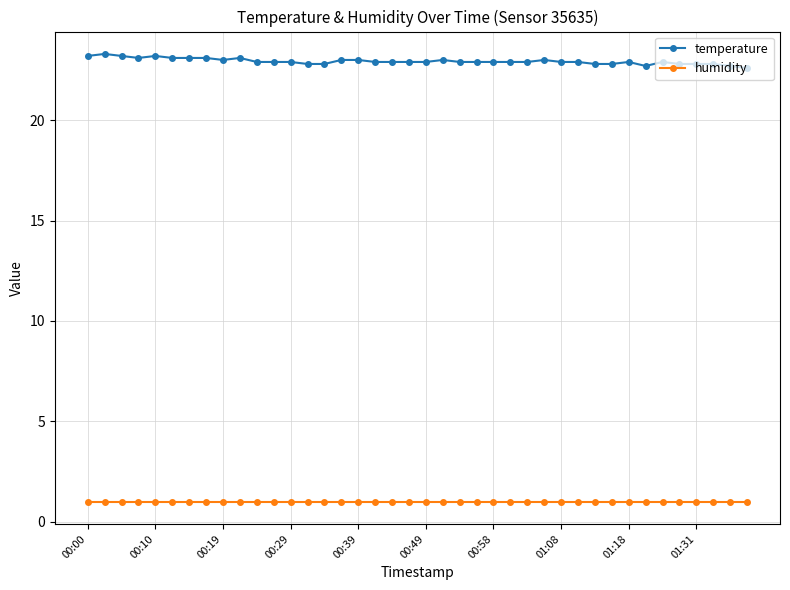

True or false: temperature and humidity intersect in this chart.

False